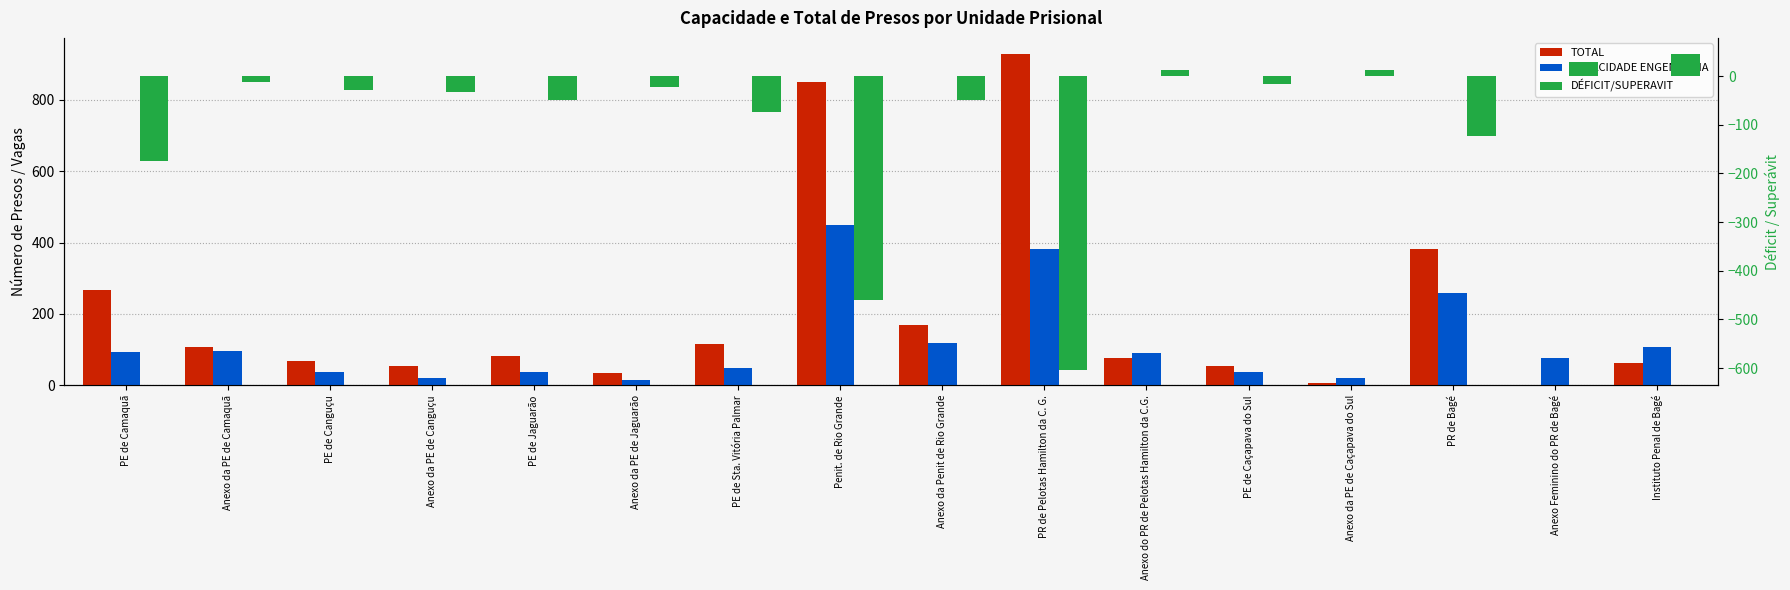

Reading left to right, list all the values displayed in this chart.

TOTAL: PE de Camaquã=268	Anexo da PE de Camaquã=108	PE de Canguçu=67	Anexo da PE de Canguçu=55	PE de Jaguarão=81	Anexo da PE de Jaguarão=36	PE de Sta. Vitória Palmar=116	Penit. de Rio Grande=849	Anexo da Penit de Rio Grande=169	PR de Pelotas Hamilton da C. G.=927	Anexo do PR de Pelotas Hamilton da C.G.=77	PE de Caçapava do Sul=55	Anexo da PE de Caçapava do Sul=8	PR de Bagé=383	Anexo Feminino do PR de Bagé=0	Instituto Penal de Bagé=62
CAPACIDADE ENGENHARIA: PE de Camaquã=94	Anexo da PE de Camaquã=96	PE de Canguçu=38	Anexo da PE de Canguçu=22	PE de Jaguarão=38	Anexo da PE de Jaguarão=14	PE de Sta. Vitória Palmar=48	Penit. de Rio Grande=448	Anexo da Penit de Rio Grande=120	PR de Pelotas Hamilton da C. G.=382	Anexo do PR de Pelotas Hamilton da C.G.=90	PE de Caçapava do Sul=38	Anexo da PE de Caçapava do Sul=20	PR de Bagé=260	Anexo Feminino do PR de Bagé=76	Instituto Penal de Bagé=108
DÉFICIT/SUPERAVIT: PE de Camaquã=-174	Anexo da PE de Camaquã=-12	PE de Canguçu=-29	Anexo da PE de Canguçu=-33	PE de Jaguarão=-50	Anexo da PE de Jaguarão=-22	PE de Sta. Vitória Palmar=-74	Penit. de Rio Grande=-459	Anexo da Penit de Rio Grande=-49	PR de Pelotas Hamilton da C. G.=-603	Anexo do PR de Pelotas Hamilton da C.G.=13	PE de Caçapava do Sul=-17	Anexo da PE de Caçapava do Sul=12	PR de Bagé=-123	Anexo Feminino do PR de Bagé=29	Instituto Penal de Bagé=46